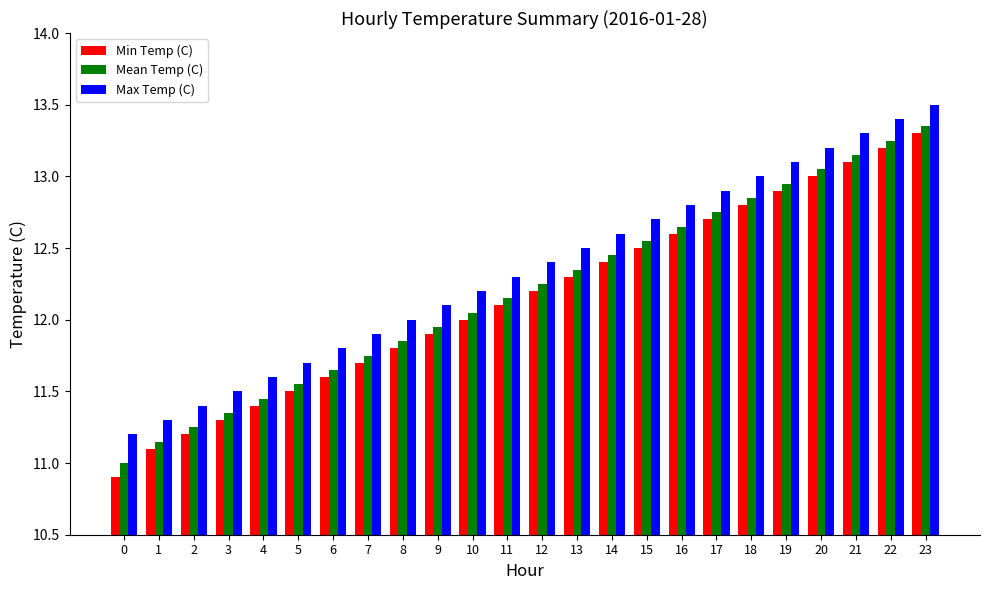

Count the number of categories in the chart.

24